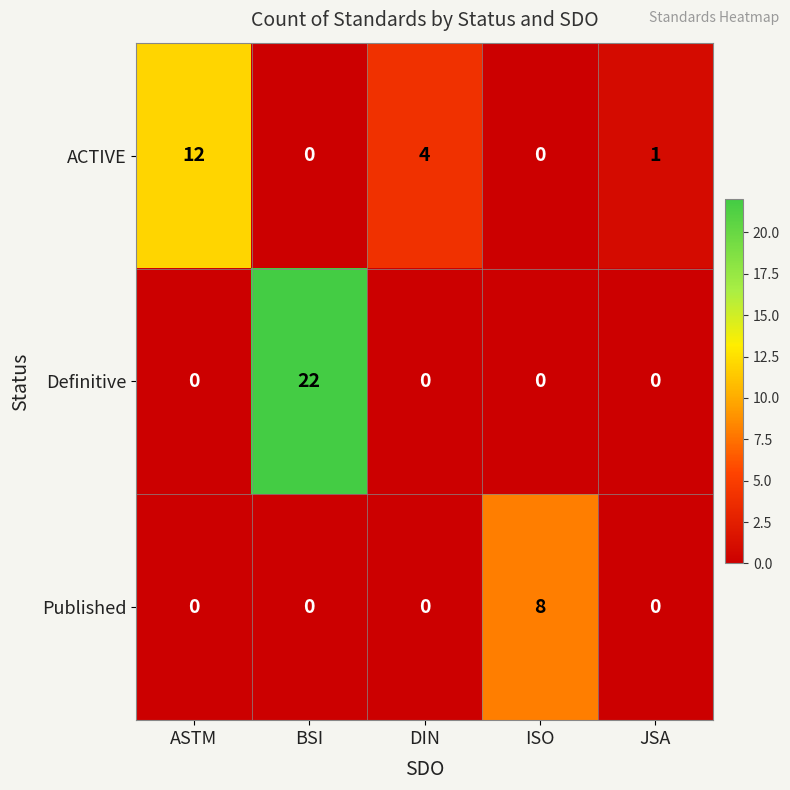

What is the difference between the Definitive values at BSI and DIN?

22